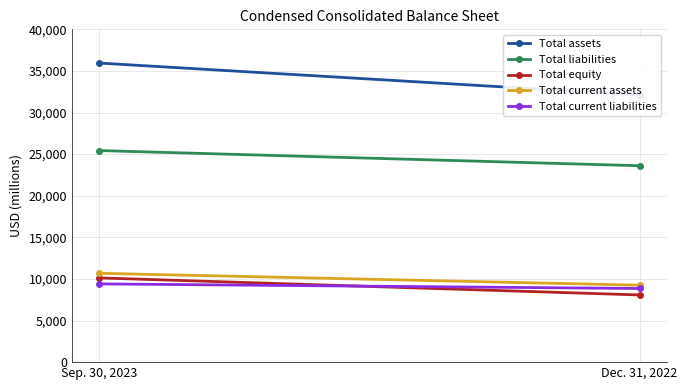

What is the label of the 1st point from the left?

Sep. 30, 2023